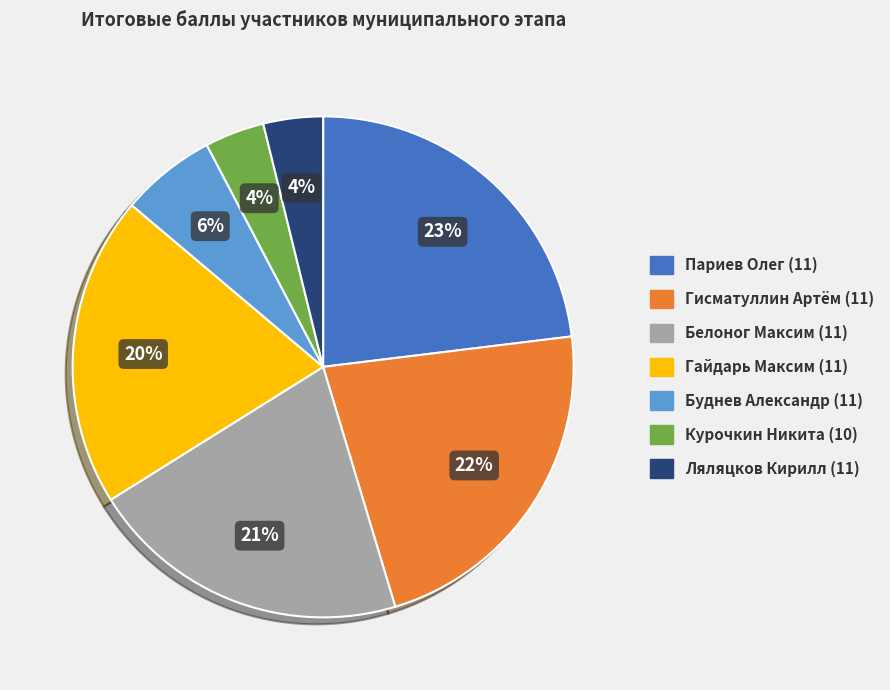

Does Буднев Александр (11) account for over 50% of the chart?

No